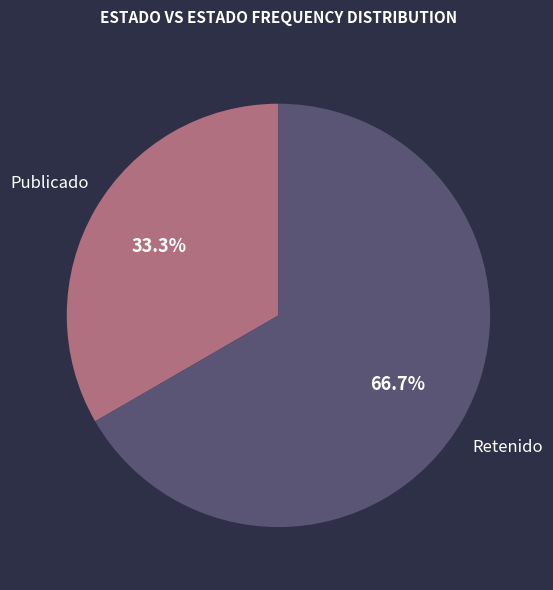

Does any single category account for the majority?

Yes